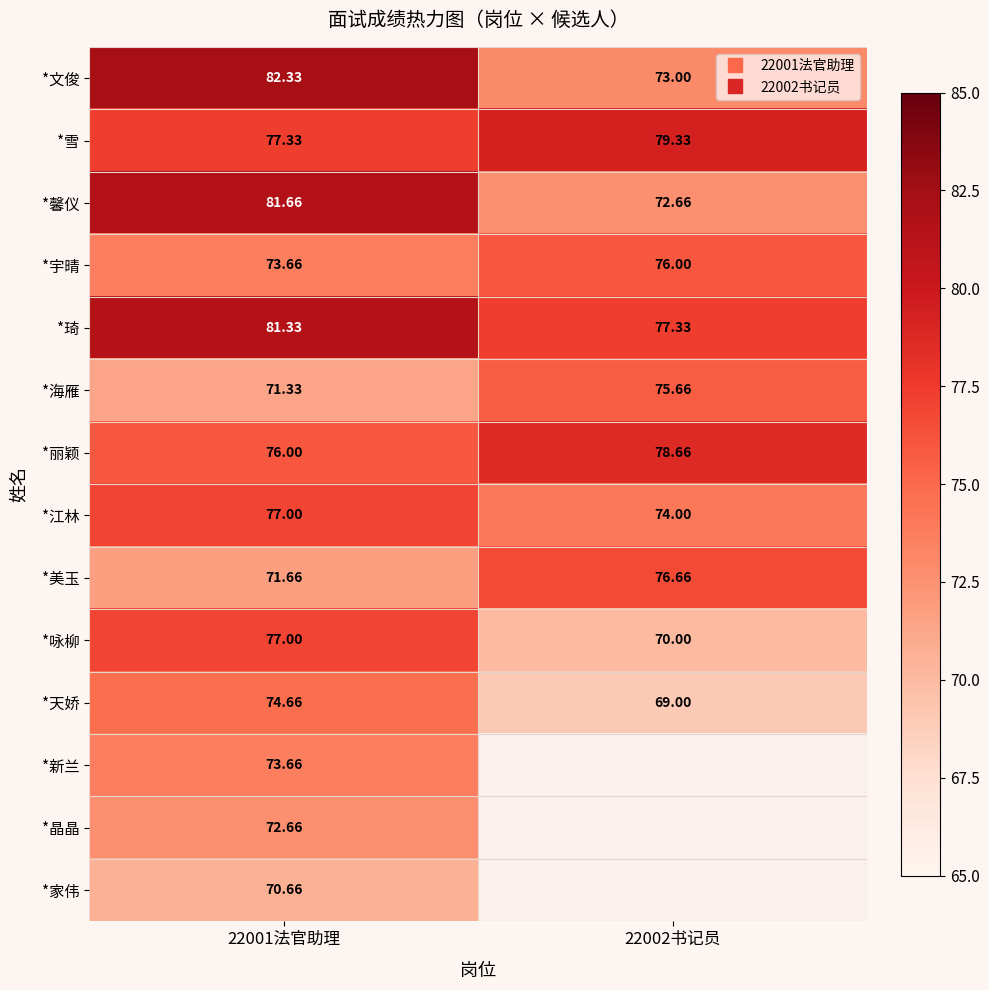

What is the sum of all *丽颖 values?

154.7